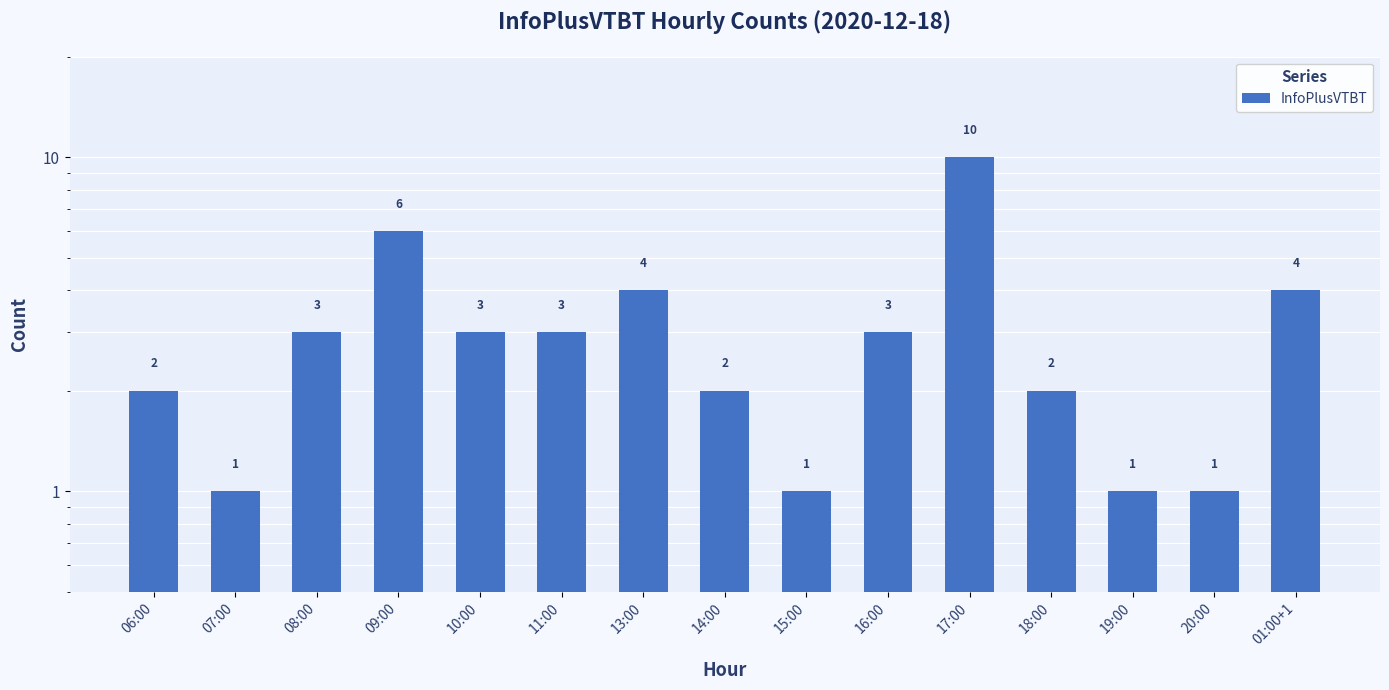

At which label does the data first exceed 3?

09:00